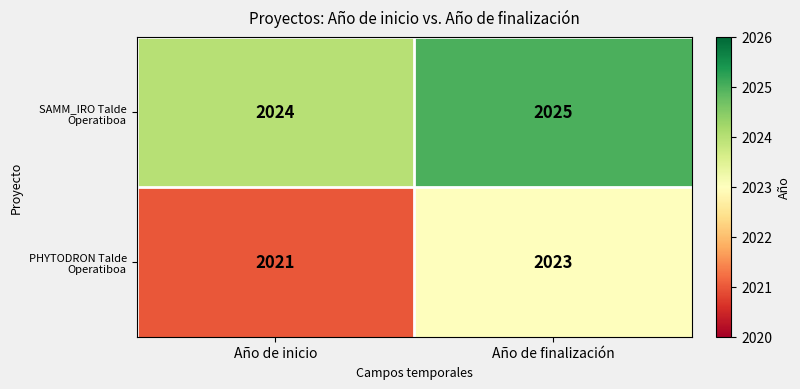

What is the sum of the SAMM_IRO Talde Operatiboa values at Año de finalización and Año de inicio?

4049